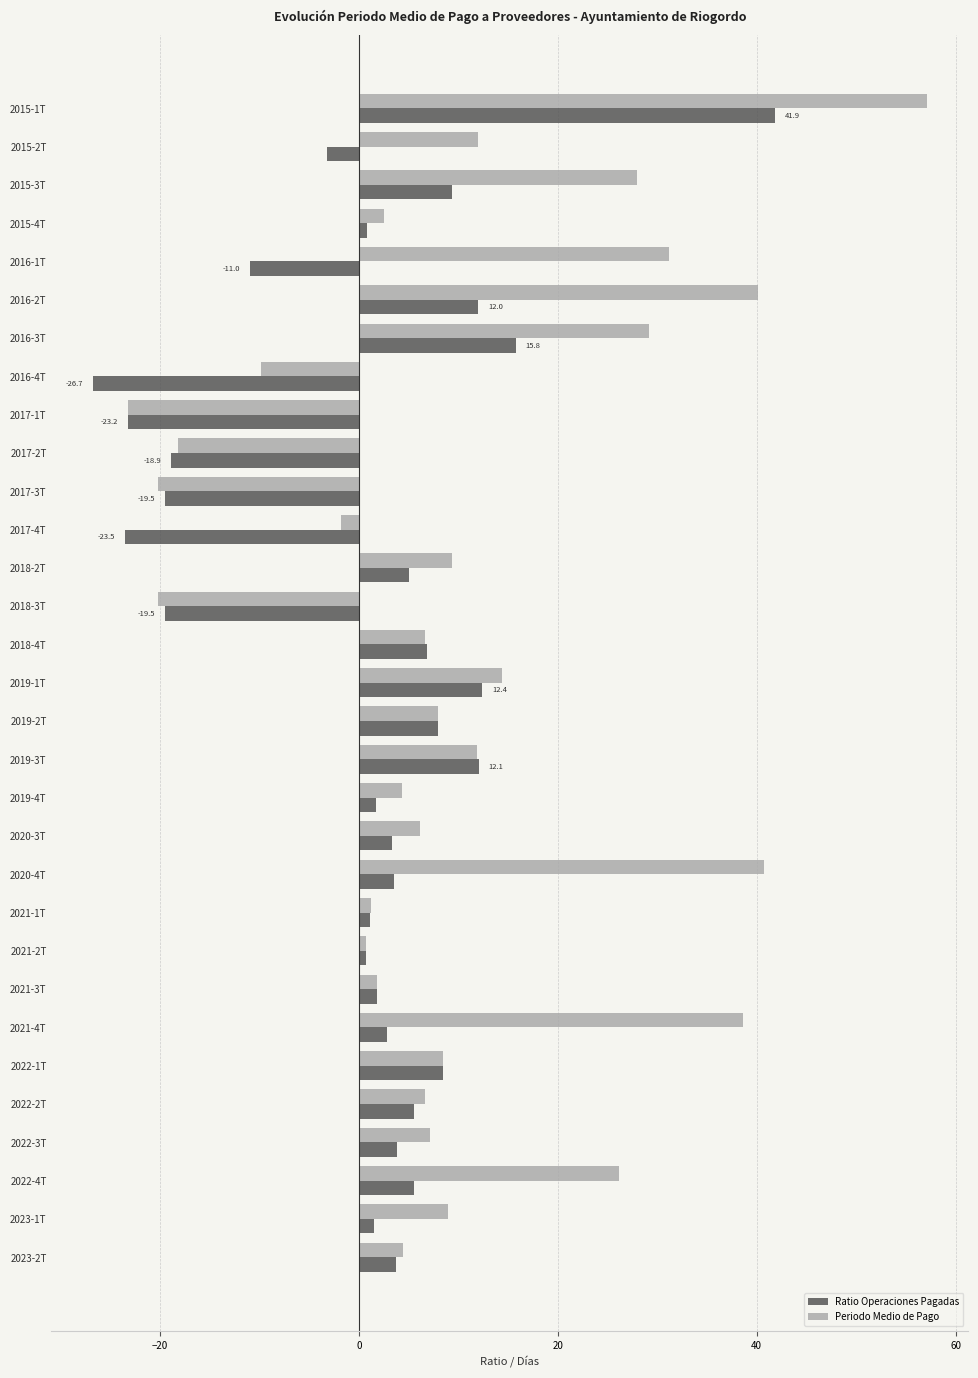

What is the difference between the Ratio Operaciones Pagadas values at 2015-1T and 2018-2T?

36.9